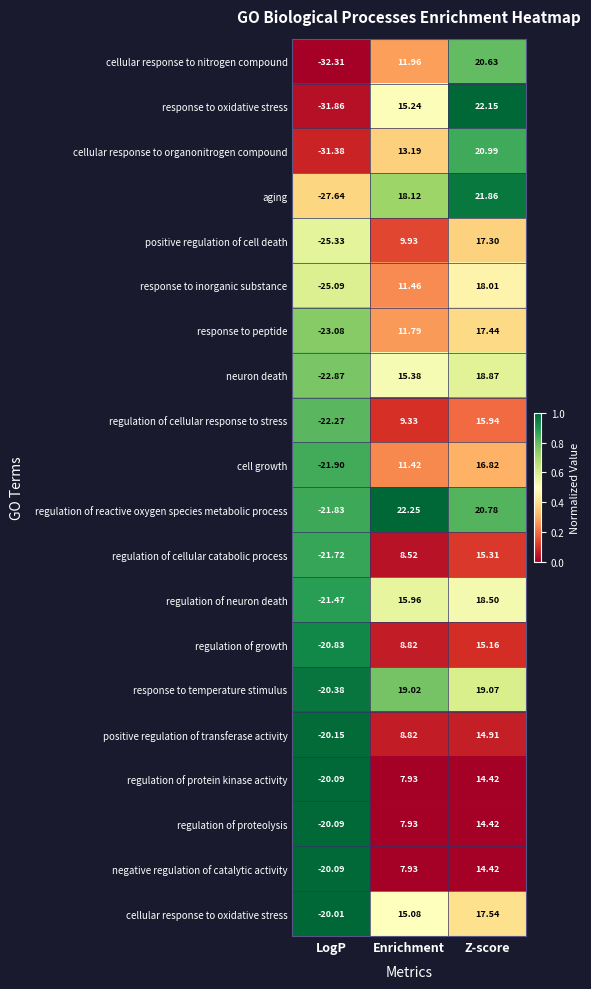

At which label does response to peptide reach its minimum?

LogP